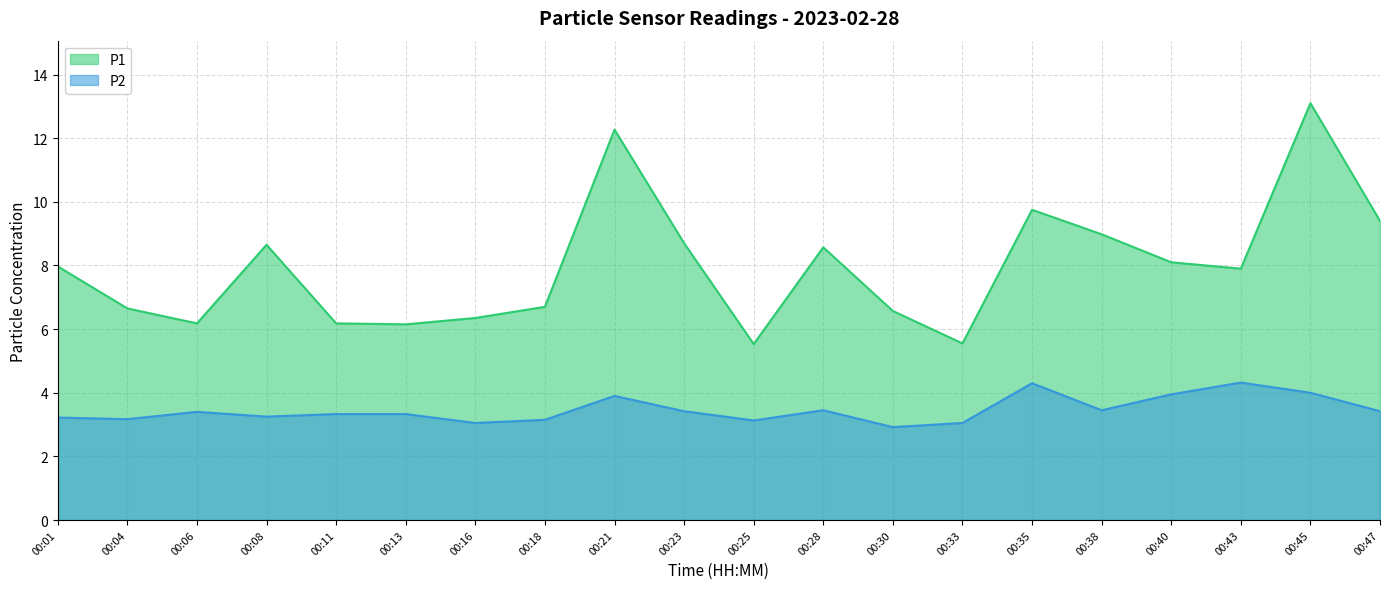

What is the average value of the P2 series?

3.5